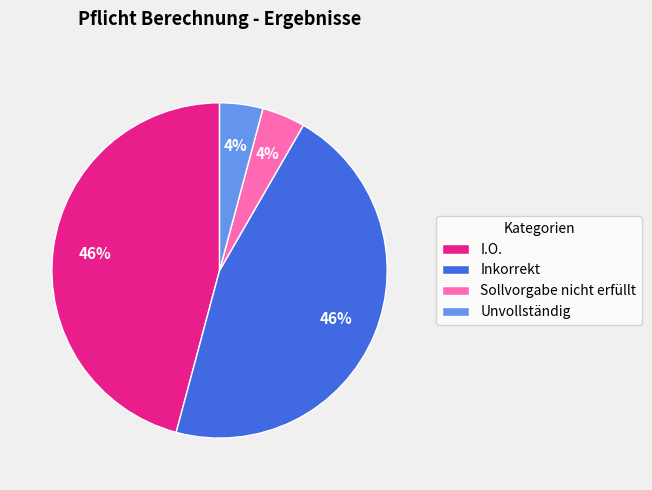

Which has a higher value, I.O. or Unvollständig?

I.O.